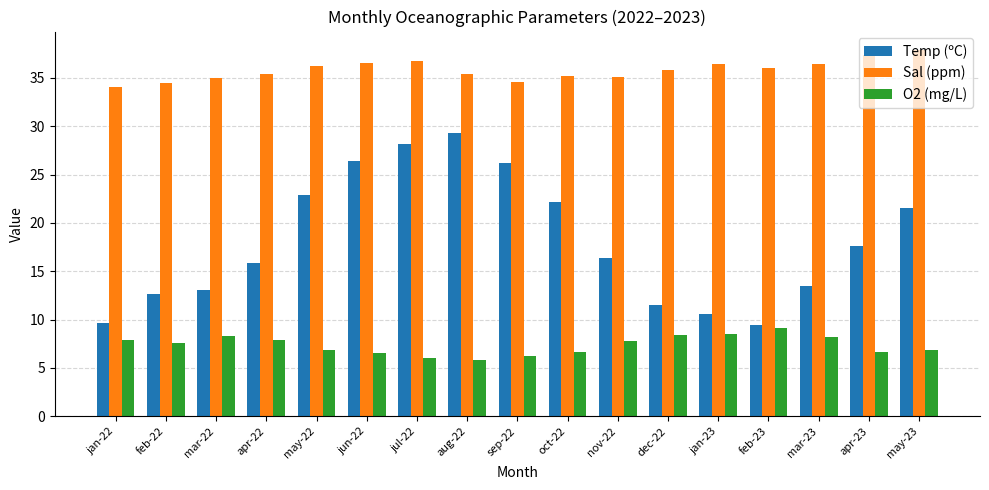

At how many categories does at least one series exceed 33?

17